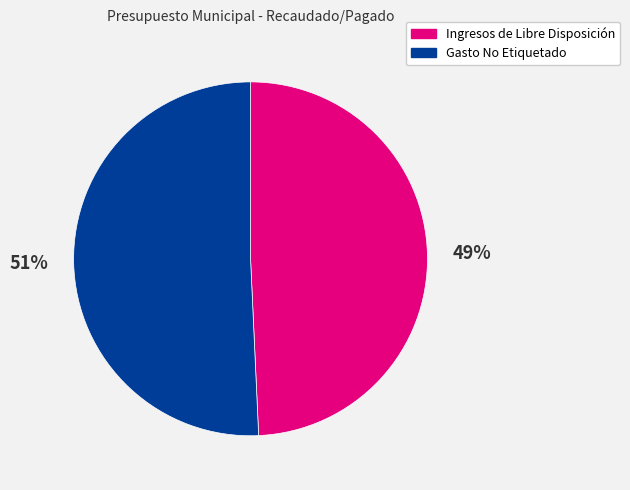

Which category has the smallest portion of the pie?

Ingresos de Libre Disposición